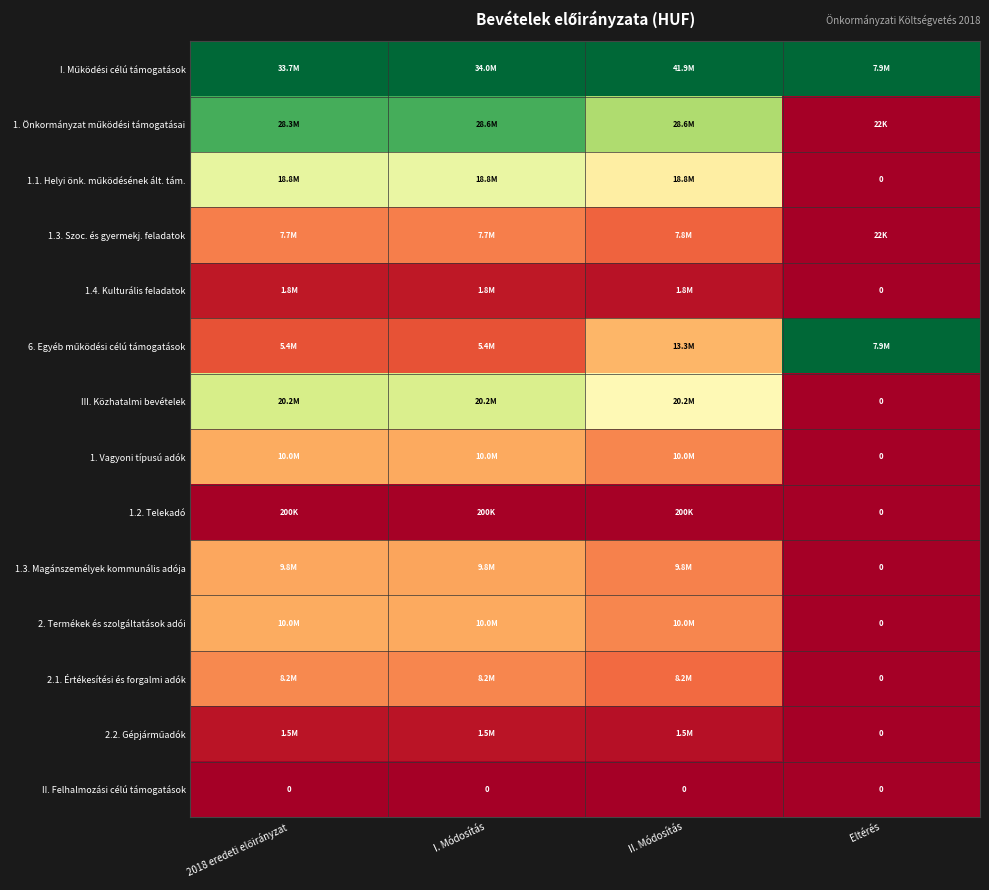

At how many categories does at least one series exceed 0?

4